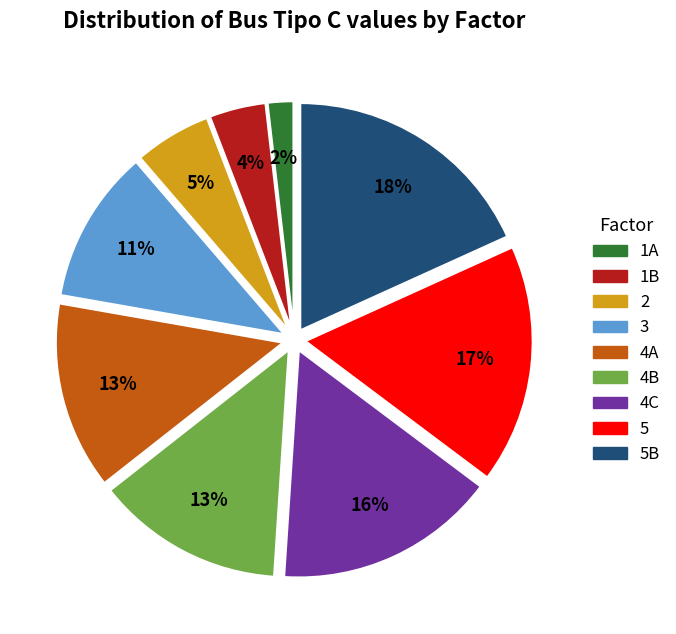

The 2 slice represents 5% of the pie. True or false?

True